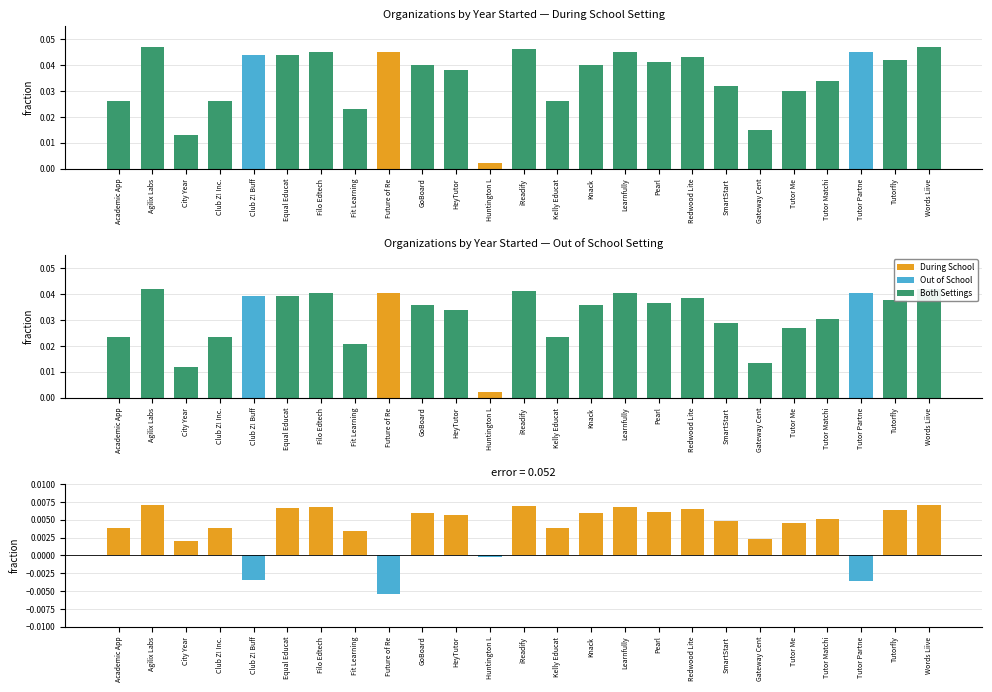

Are the bars horizontal?

No